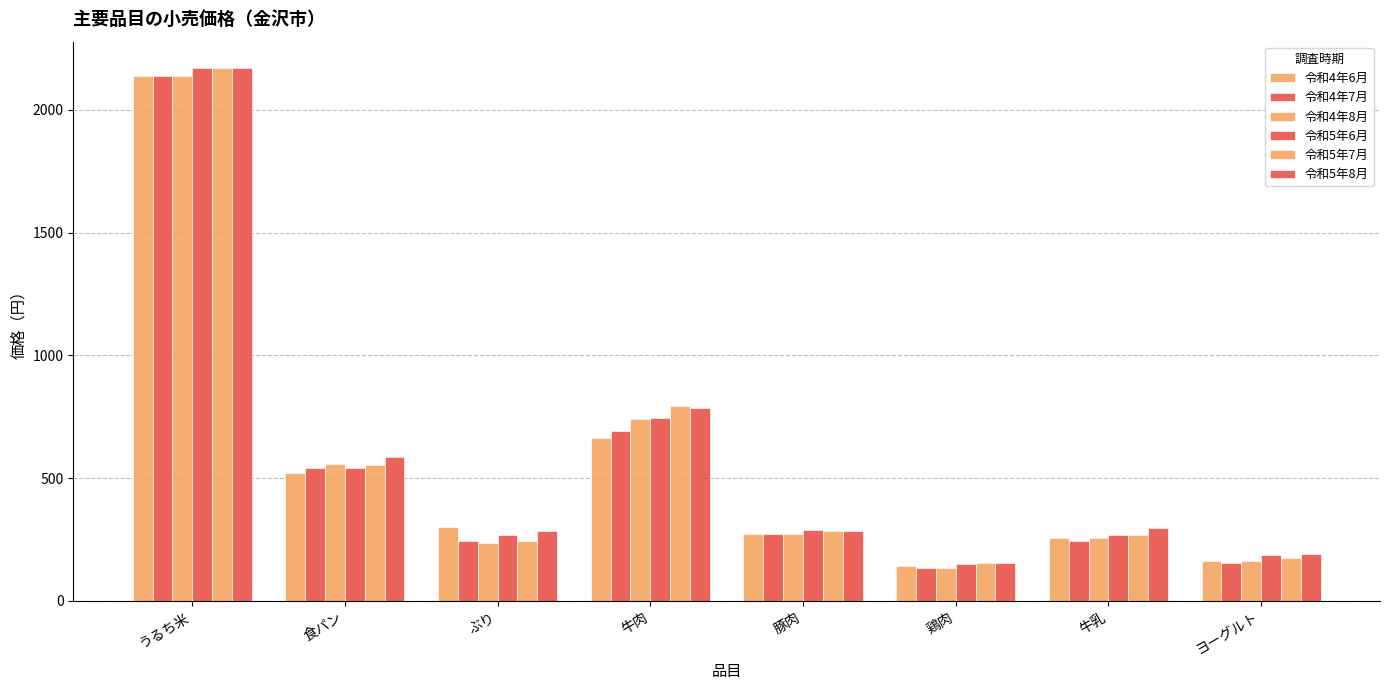

How many series are shown in this chart?

6